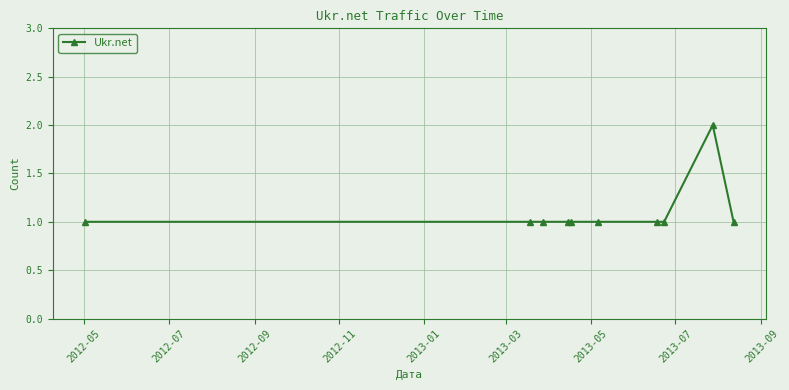

Reading right to left, what are all the values shown in this chart?

1	2	1	1	1	1	1	1	1	1